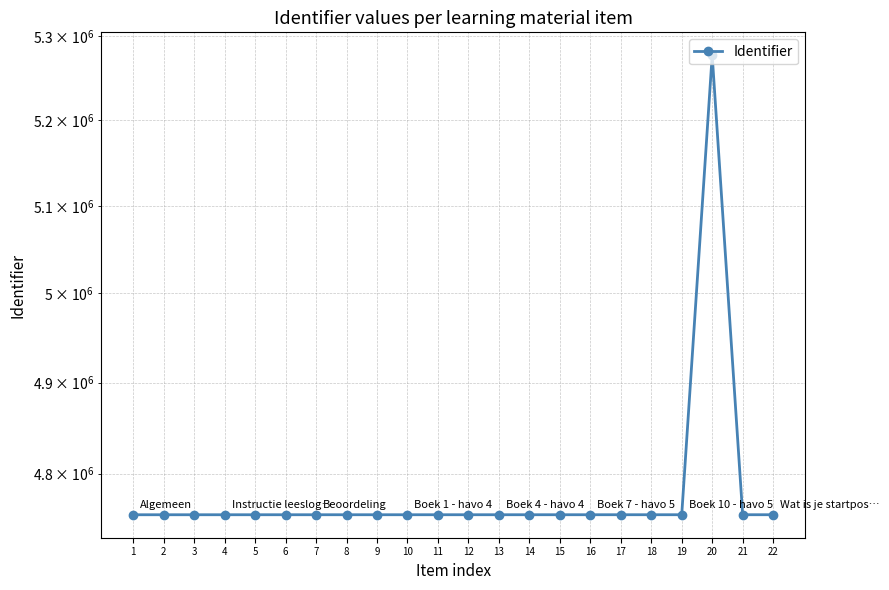

What is the difference between the maximum and minimum values?

521699